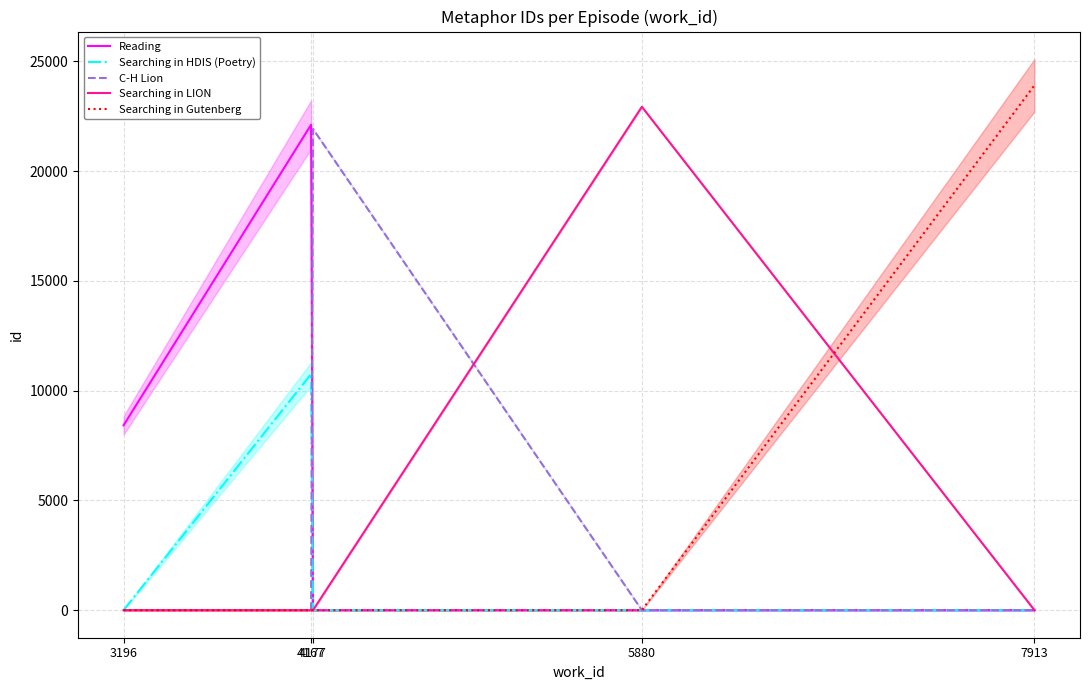

Which category has the lowest value across all series?

4177